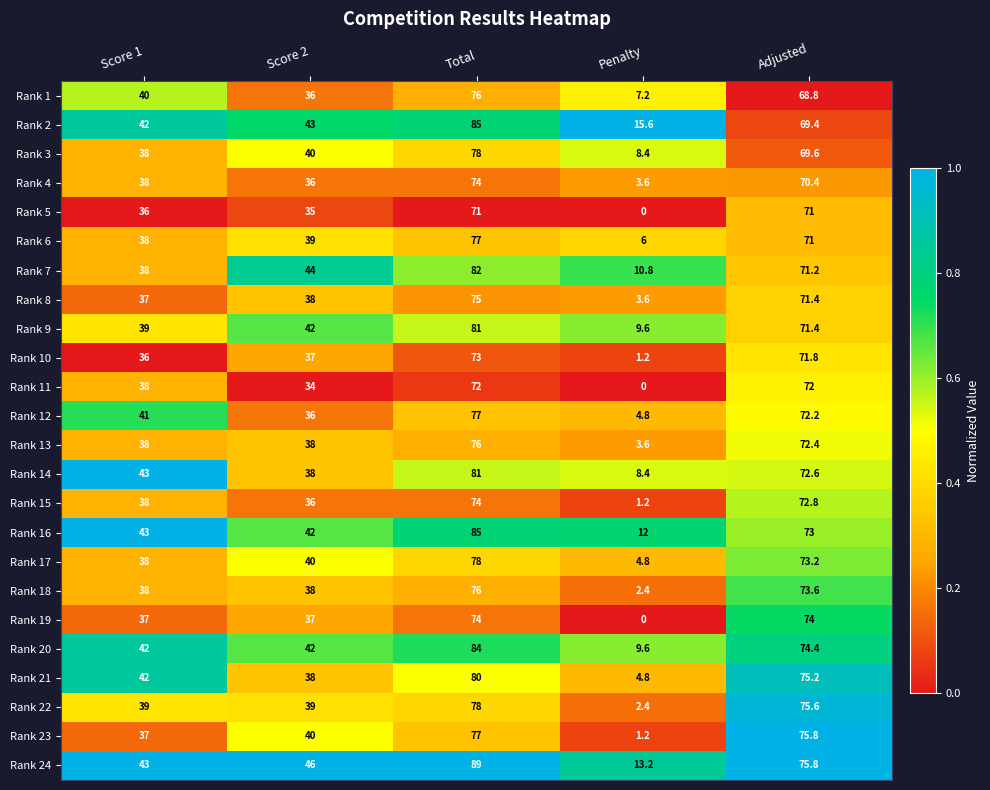

What is the spread (max minus min) of values at Total?

18.0